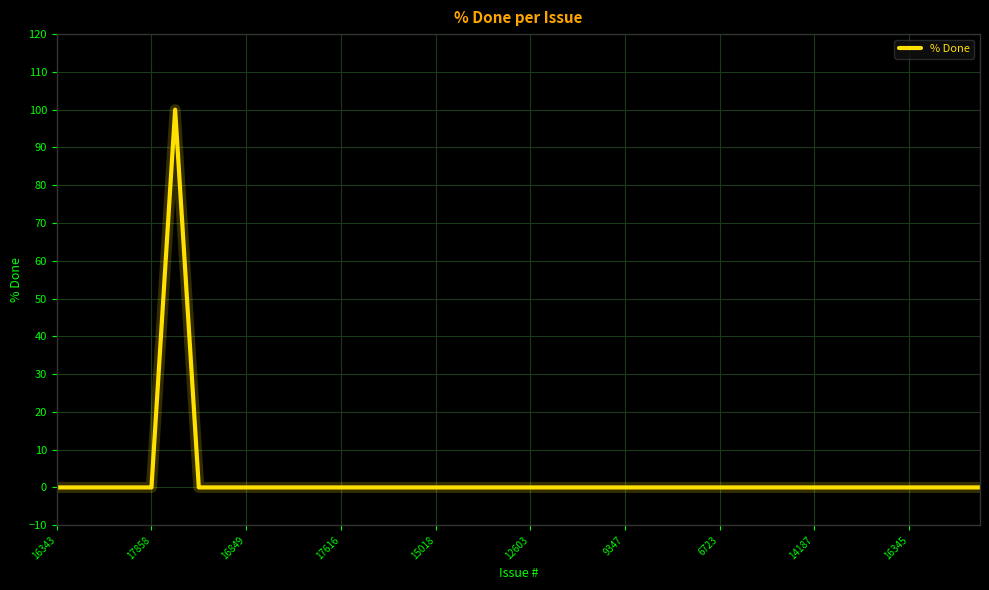

What is the difference between the maximum and minimum values?

100